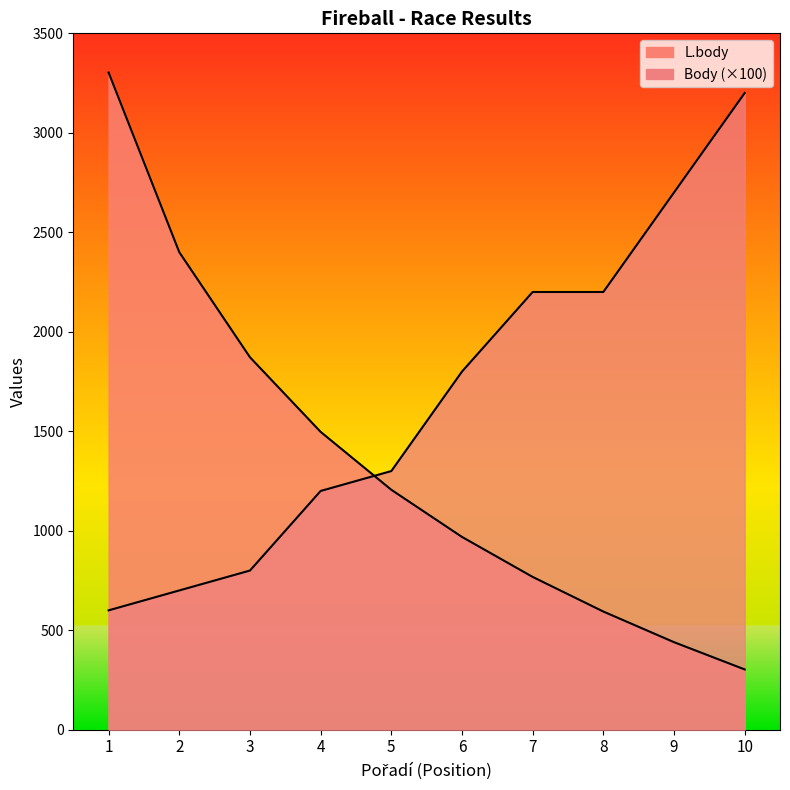

How many lines are shown in the chart?

2